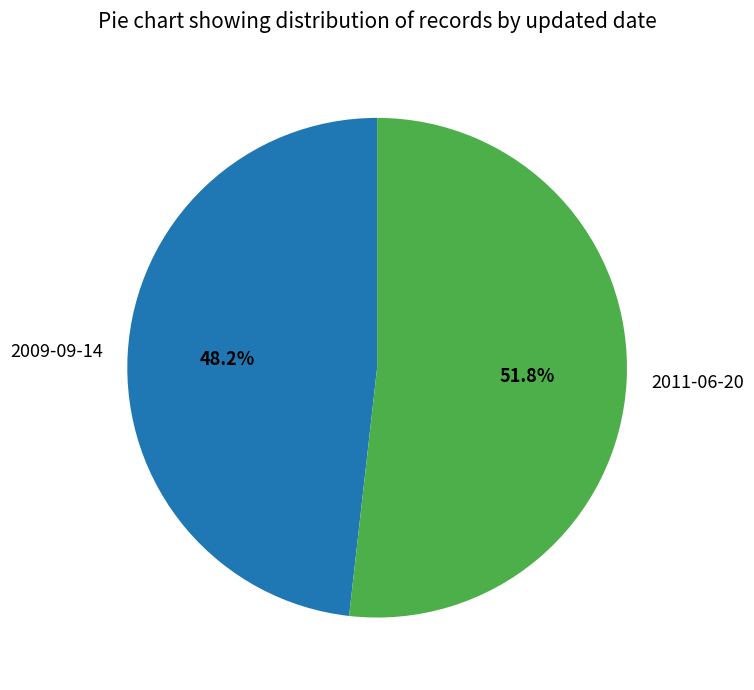

Rank the categories by value from highest to lowest.

2011-06-20, 2009-09-14